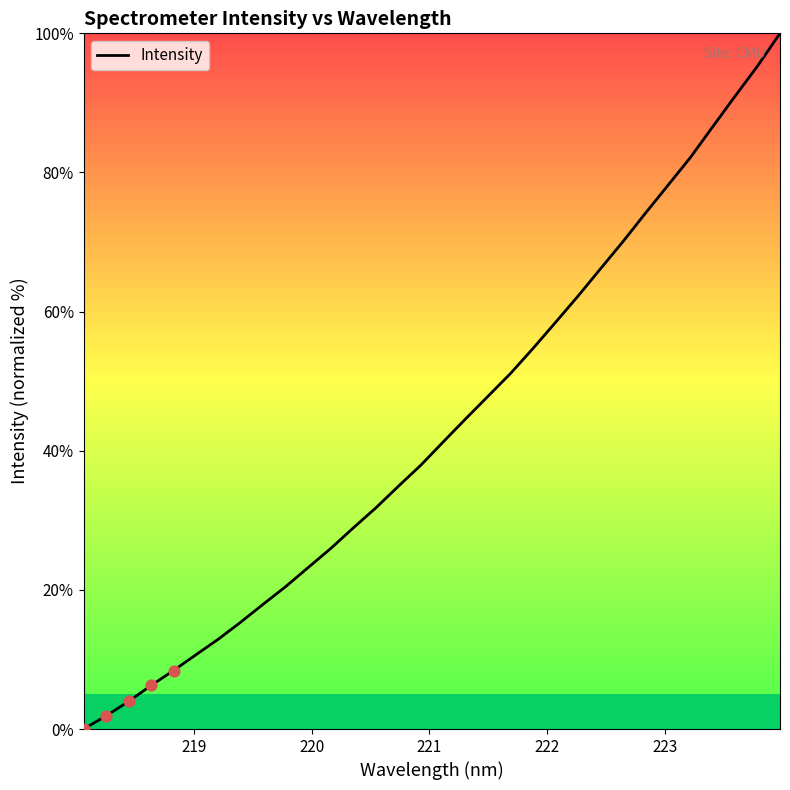

What is the difference between the maximum and minimum values?

100.0